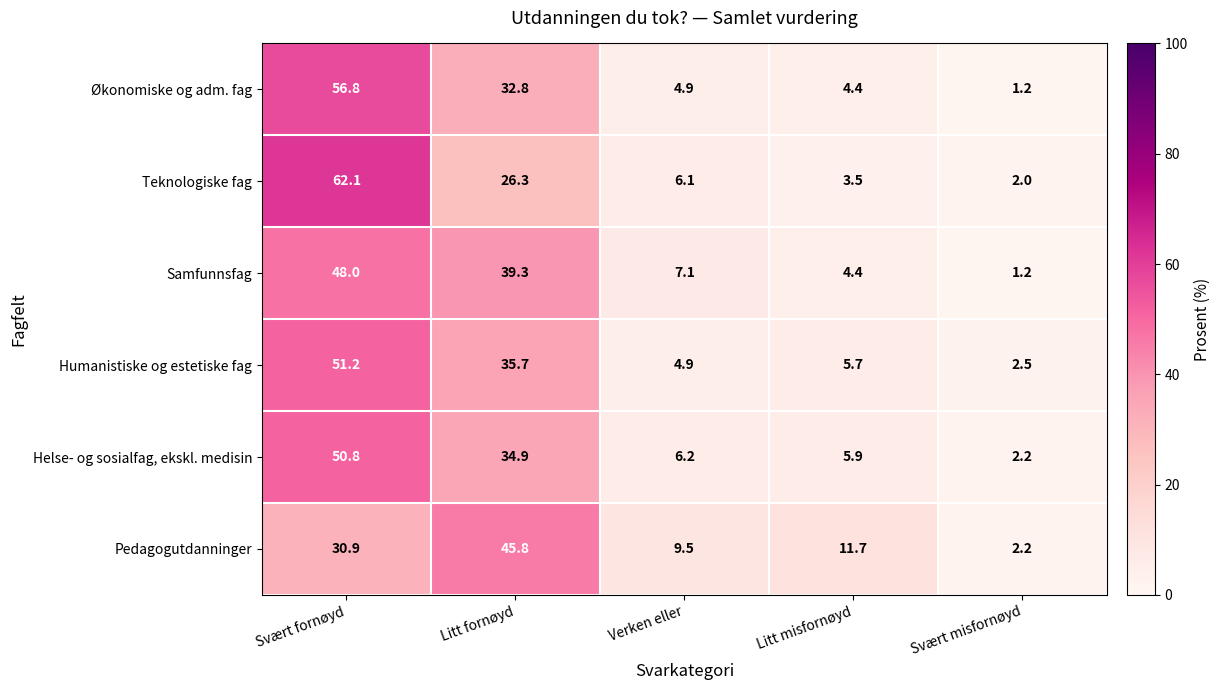

Which series changed the most between Litt fornøyd and Litt misfornøyd?

Samfunnsfag